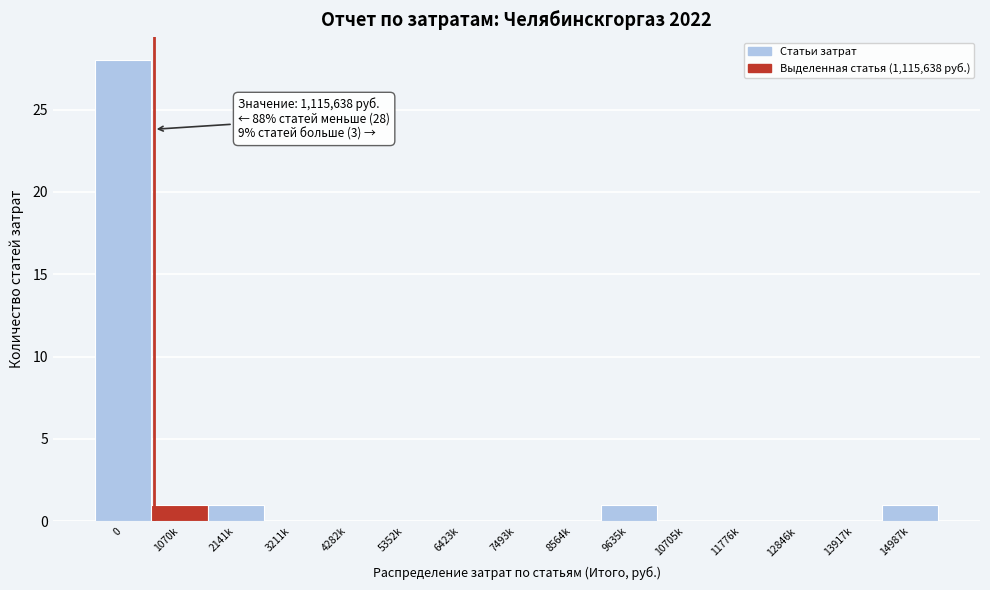

Reading left to right, what are all the values shown in this chart?

0=28	1070k=1	2141k=1	3211k=0	4282k=0	5352k=0	6423k=0	7493k=0	8564k=0	9635k=1	10705k=0	11776k=0	12846k=0	13917k=0	14987k=1